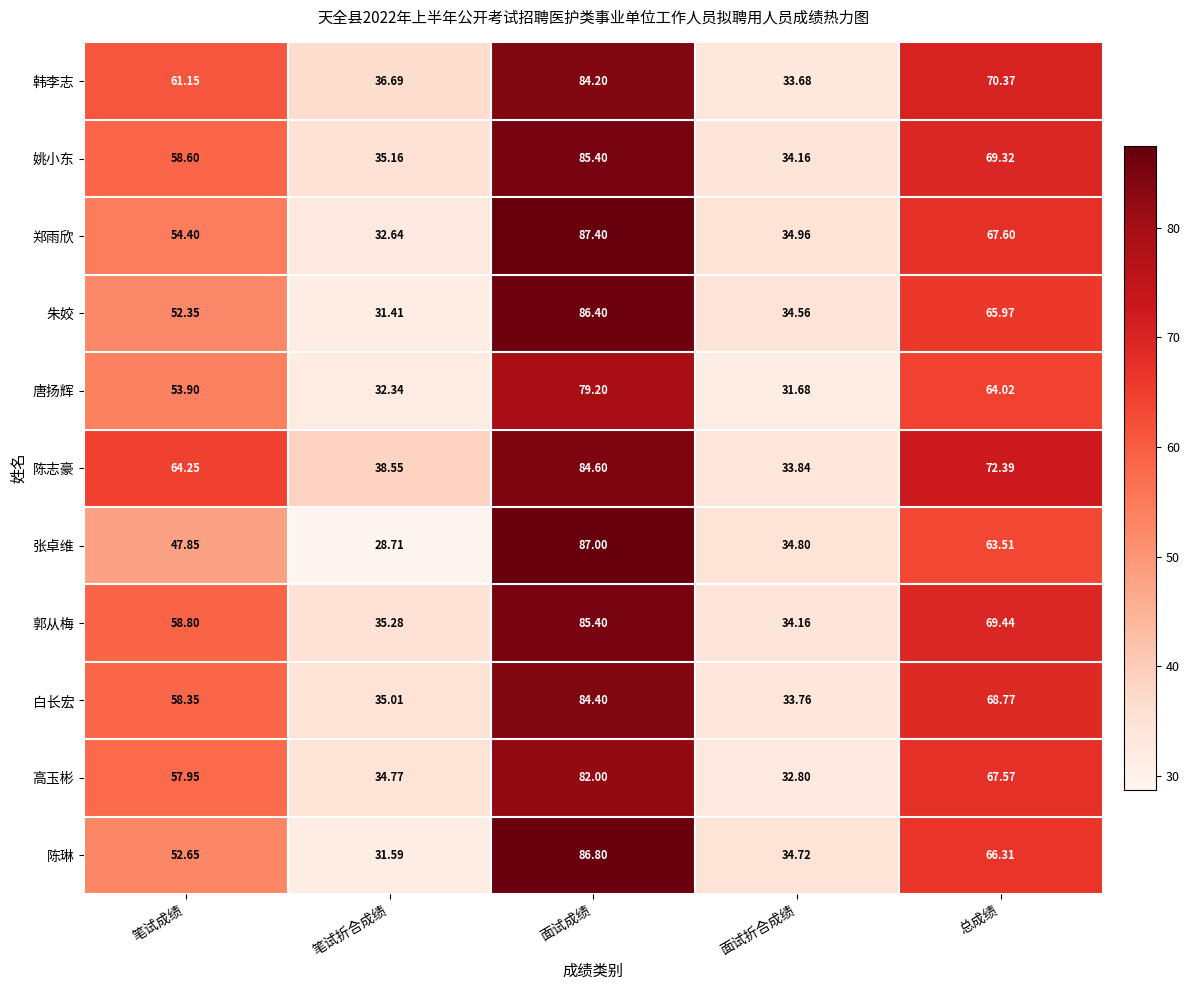

List the labels in order of 白长宏 value, largest first.

面试成绩, 总成绩, 笔试成绩, 笔试折合成绩, 面试折合成绩